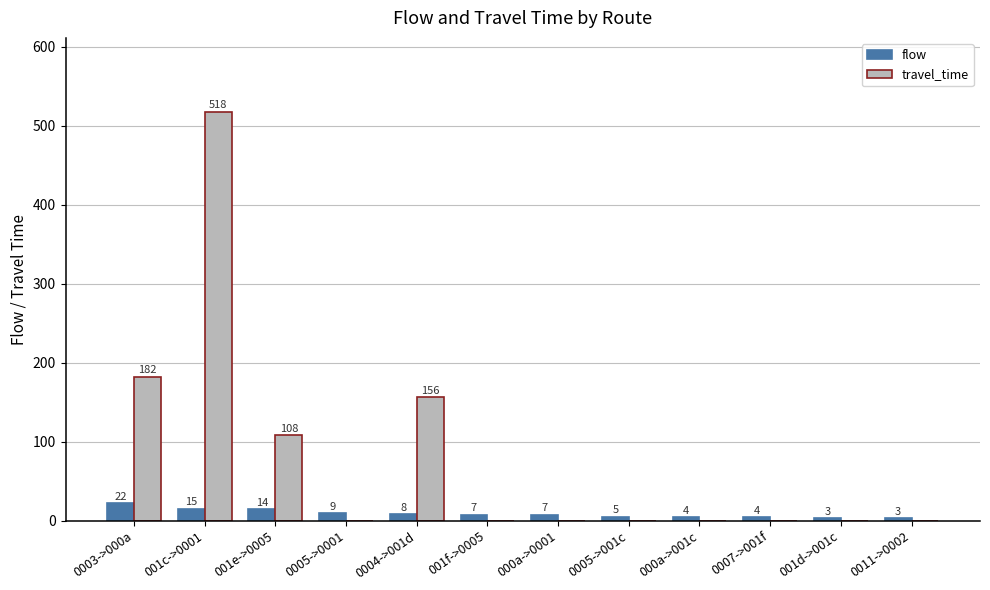

Reading left to right, transcribe all the data shown in this chart.

flow: 0003->000a=22	001c->0001=15	001e->0005=14	0005->0001=9	0004->001d=8	001f->0005=7	000a->0001=7	0005->001c=5	000a->001c=4	0007->001f=4	001d->001c=3	0011->0002=3
travel_time: 0003->000a=182	001c->0001=518	001e->0005=108	0005->0001=0	0004->001d=156	001f->0005=0	000a->0001=0	0005->001c=0	000a->001c=0	0007->001f=0	001d->001c=0	0011->0002=0